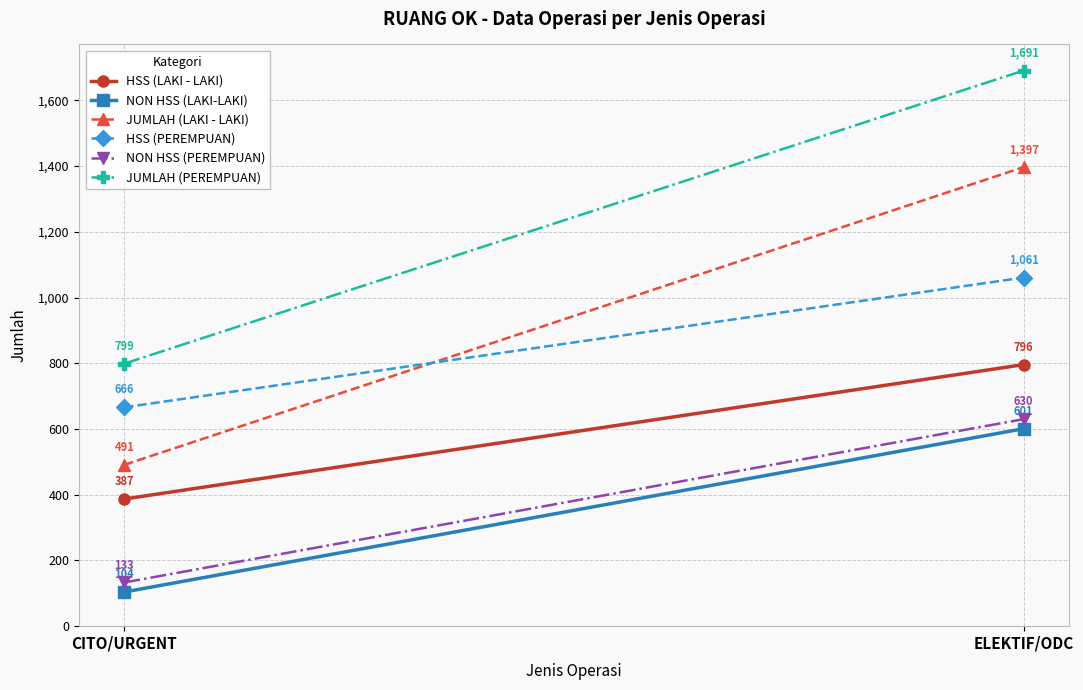

The value of JUMLAH (PEREMPUAN) at CITO/URGENT is 799. True or false?

True